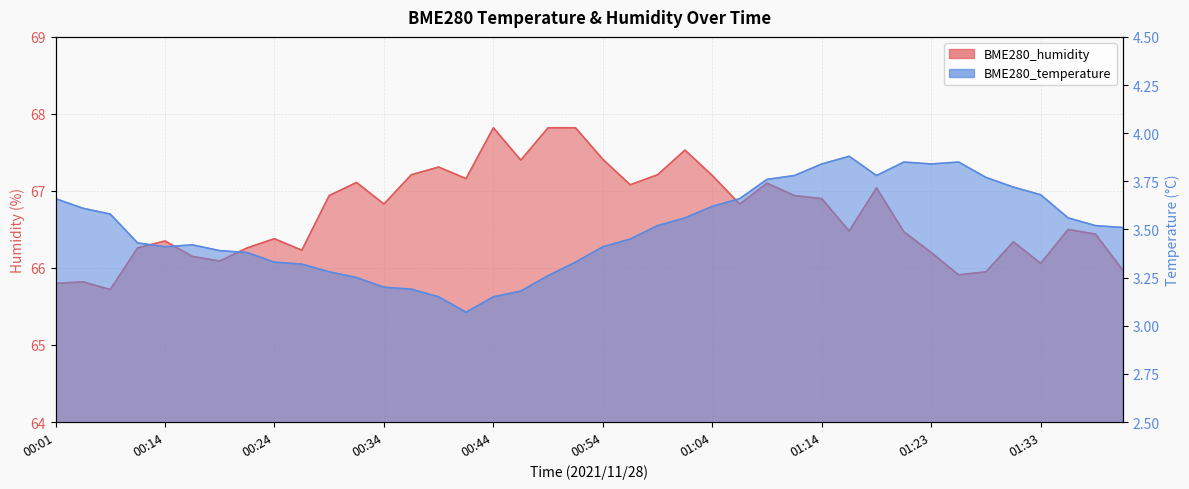

How many values in the BME280_humidity series are below 66?

6